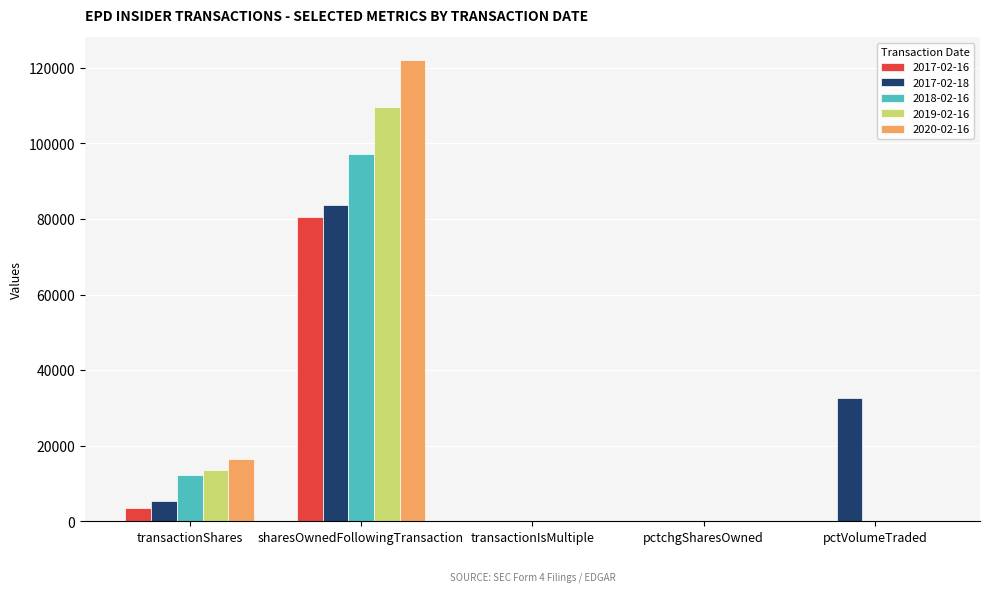

What is the sum of all 2020-02-16 values?

138479